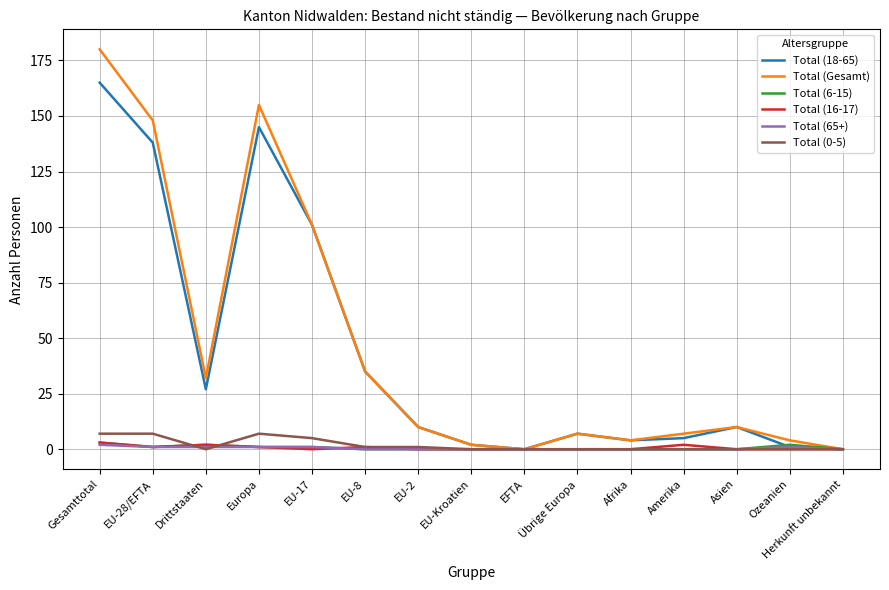

Which series has the largest range (max minus min)?

Total (Gesamt)